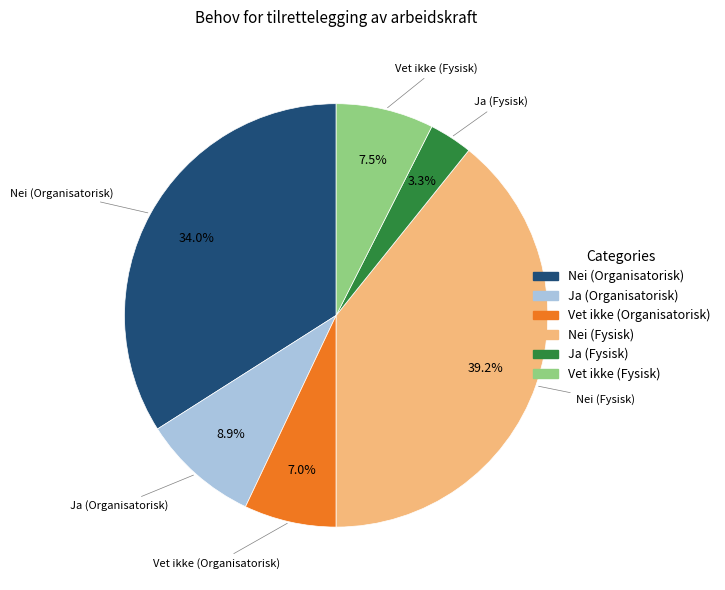

To the nearest percent, what portion does Nei (Fysisk) represent?

39%